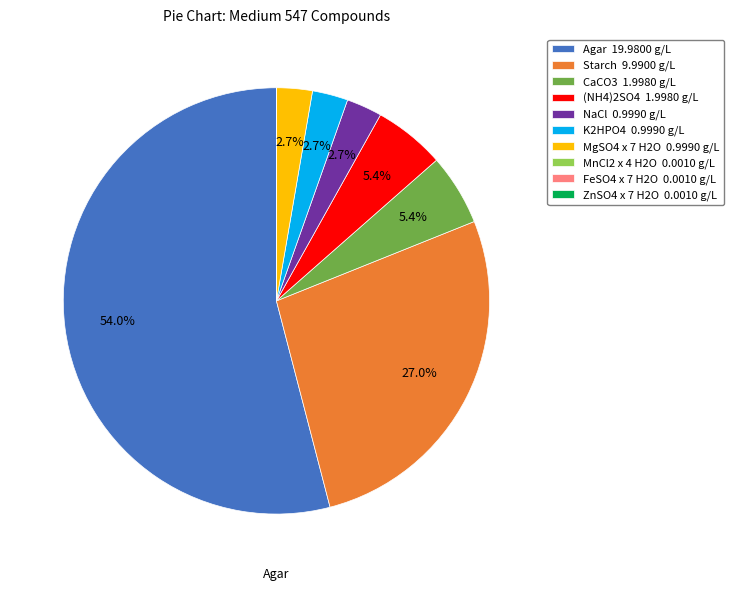

To the nearest percent, what is the average slice percentage?

10%